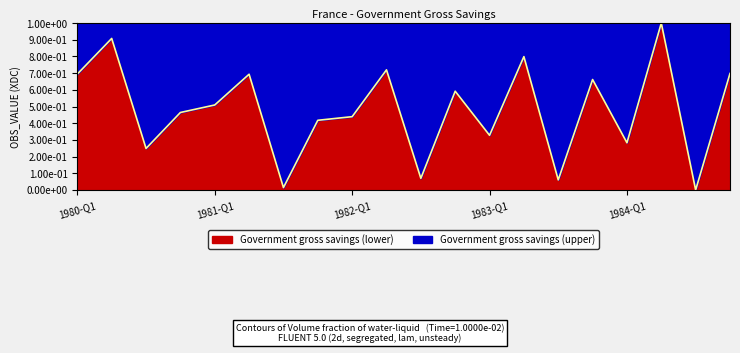

Which label corresponds to the smallest value in the chart?

1984-Q3